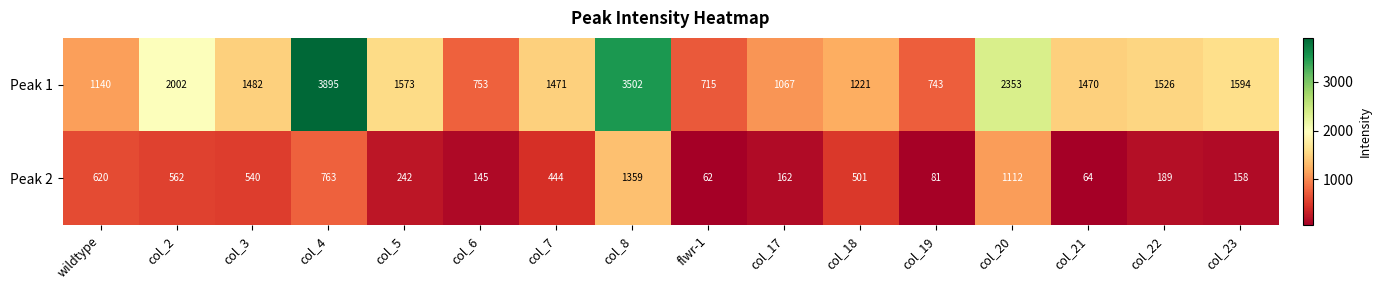

How many data points does each series have?

16